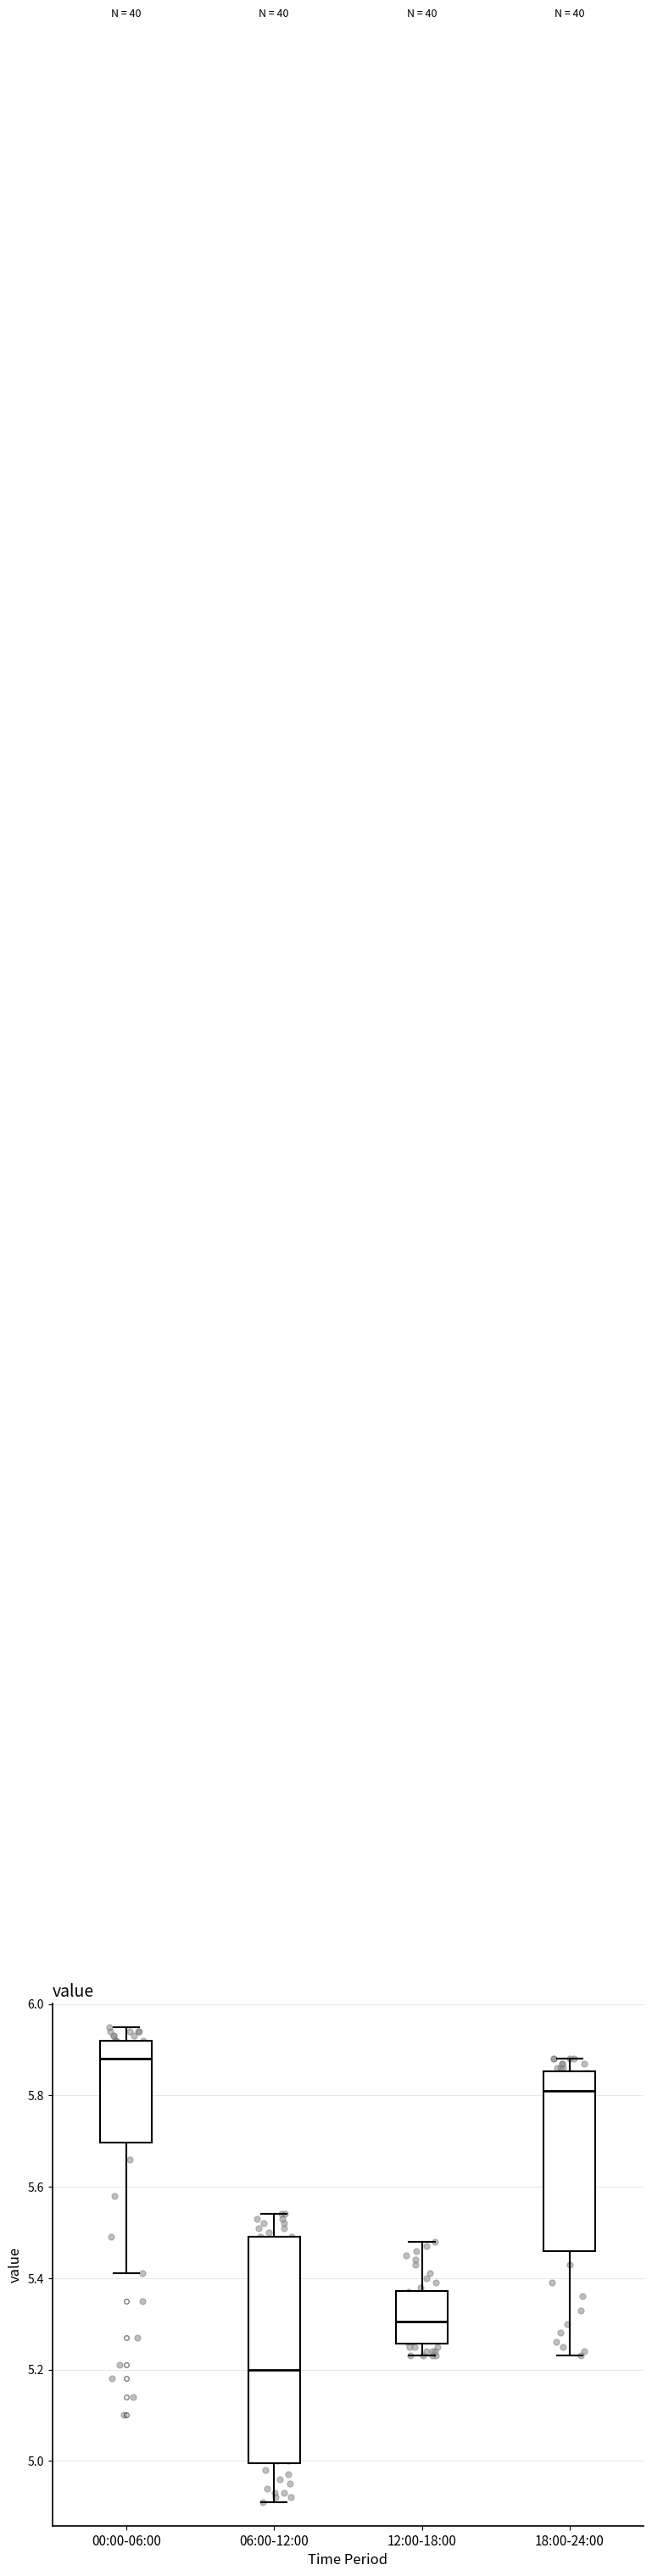

Reading left to right, transcribe this box plot: for each box, give where its median line is, the range the box spans, and where its two whiskers end, as read against the y-axis. The values are not printed on the chart, so give them approximately, as read against the axis.

00:00-06:00: median 5.88, box 5.70 to 5.92, whiskers 5.42 to 5.96
06:00-12:00: median 5.20, box 5.00 to 5.50, whiskers 4.92 to 5.54
12:00-18:00: median 5.30, box 5.26 to 5.38, whiskers 5.24 to 5.48
18:00-24:00: median 5.82, box 5.46 to 5.86, whiskers 5.24 to 5.88